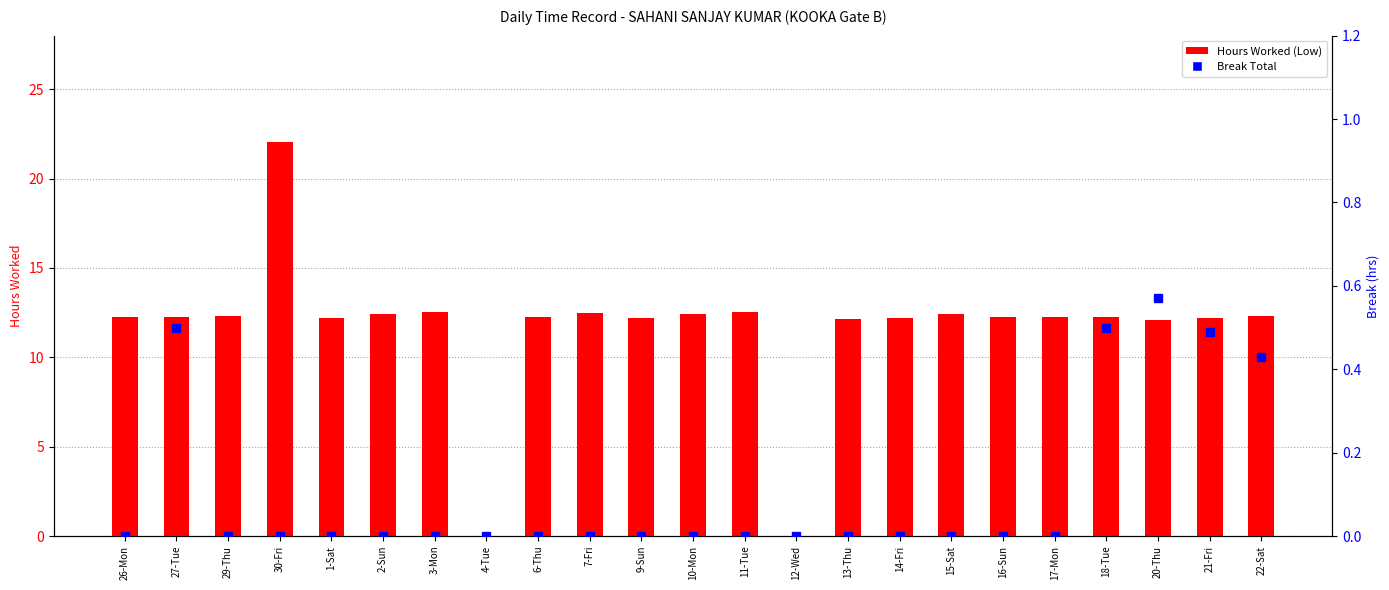

Are the bars grouped side by side (vs. stacked)?

Yes